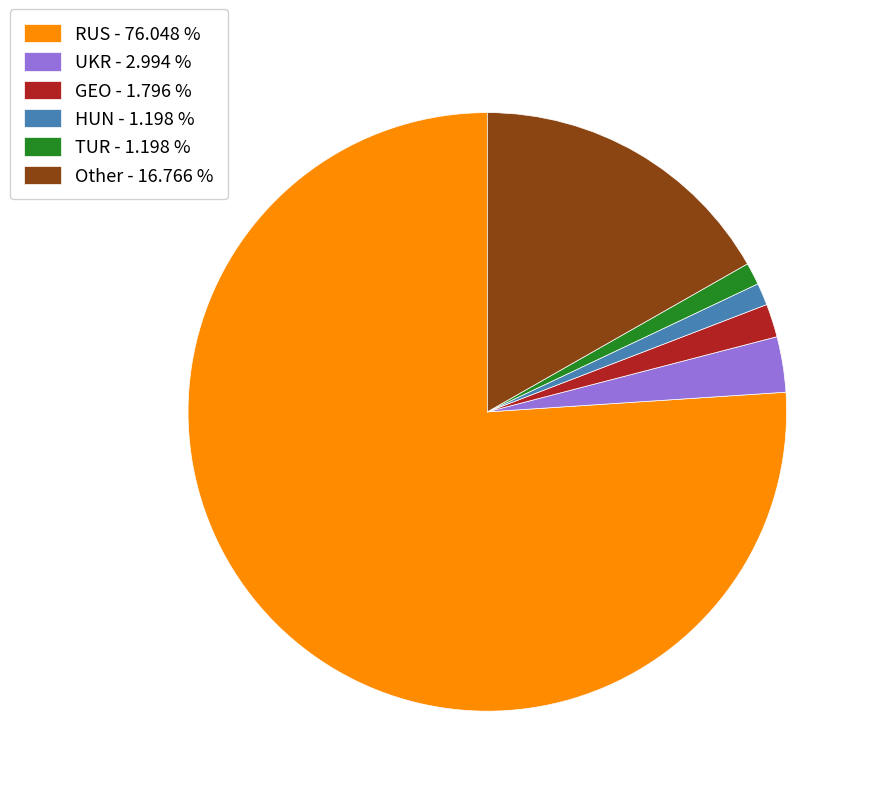

Is GEO - 1.796 % the majority of the pie?

No